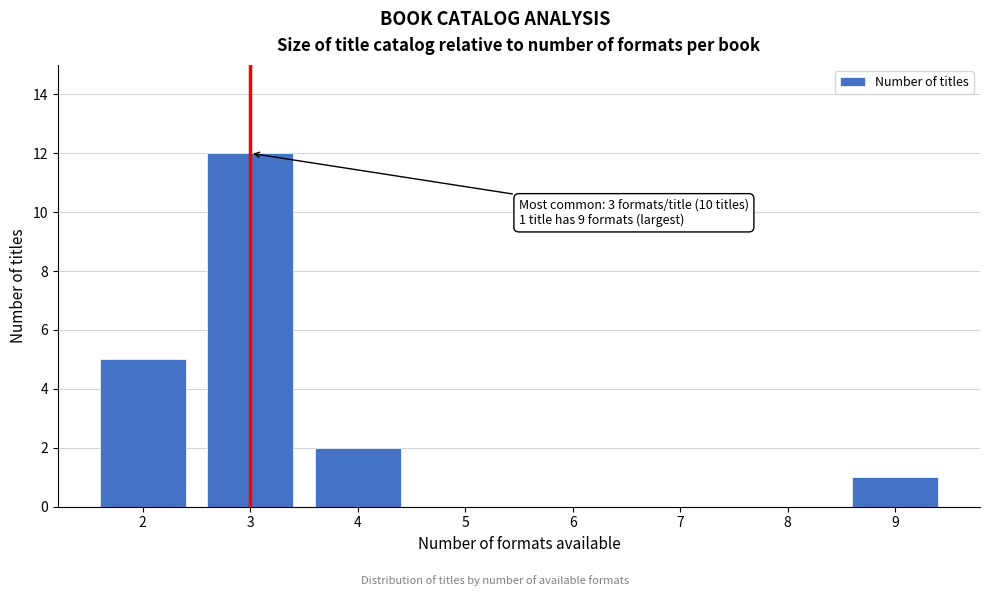

Reading left to right, extract all data points from this chart.

2=5	3=12	4=2	5=0	6=0	7=0	8=0	9=1